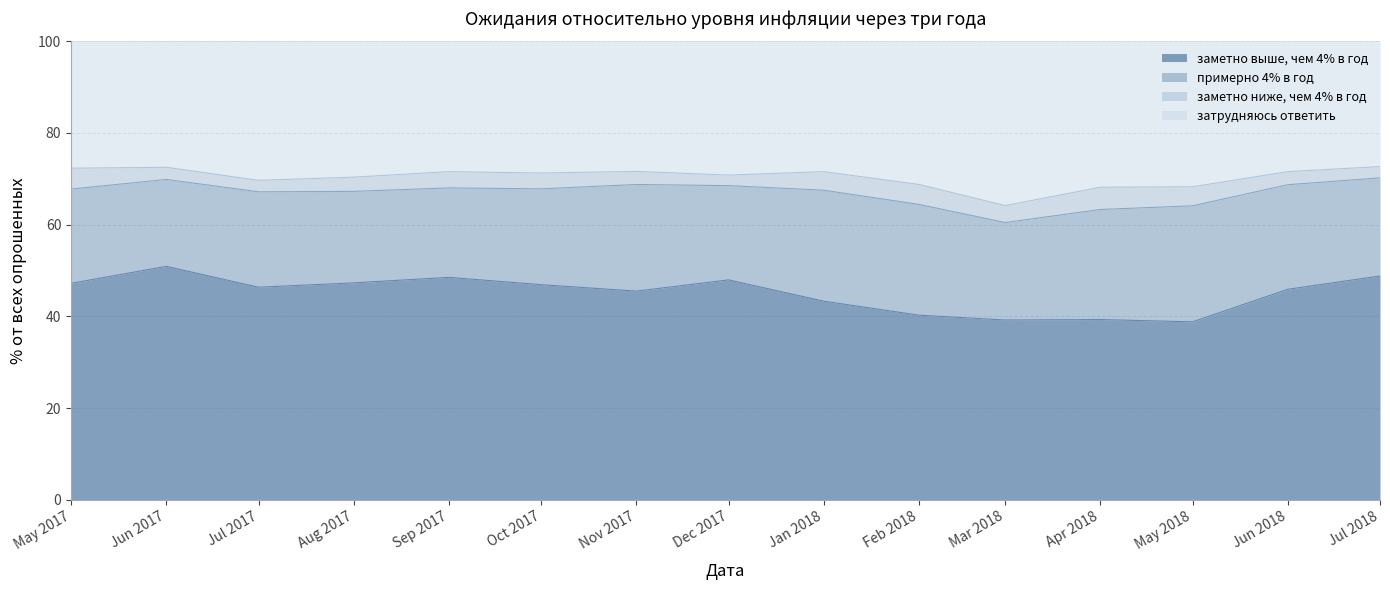

What is the maximum value for заметно выше, чем 4% в год?

50.9